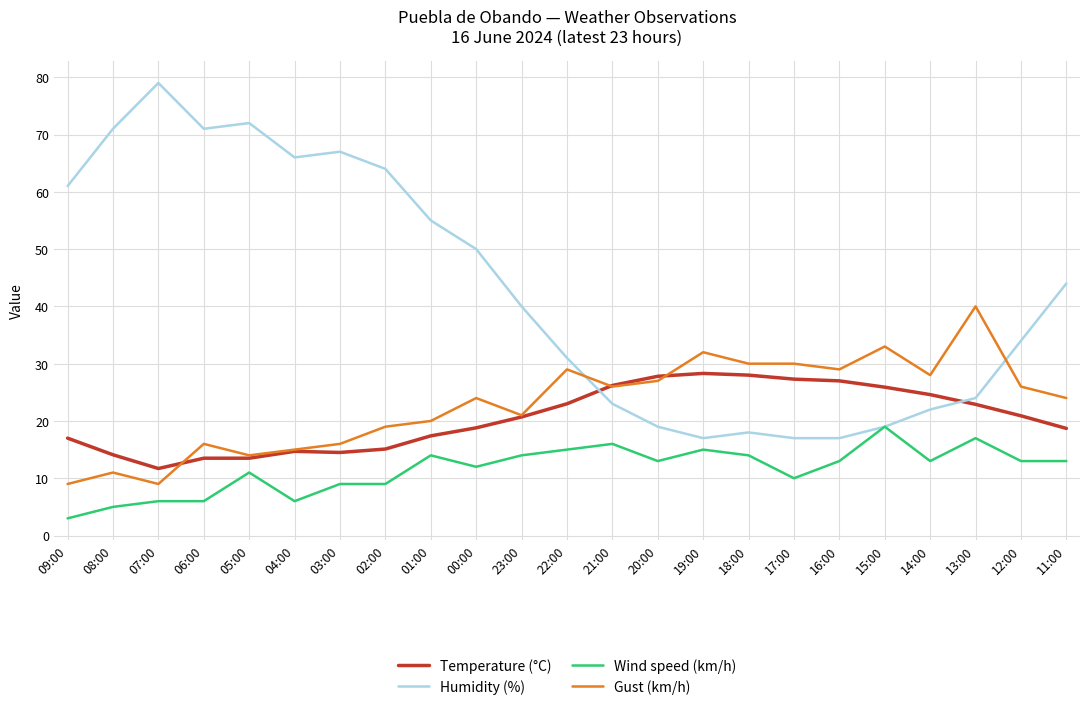

True or false: Wind speed (km/h) and Gust (km/h) intersect in this chart.

False